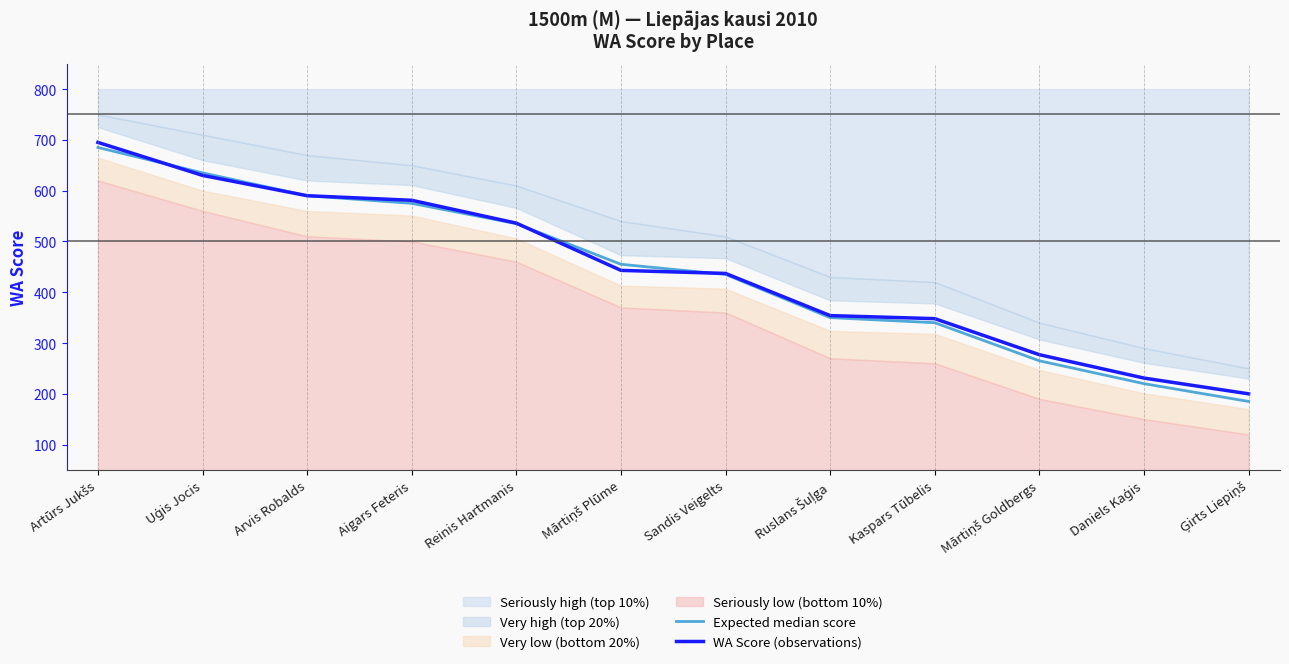

List the labels in order of WA Score (observations) value, smallest first.

Ģirts Liepiņš, Daniels Kaģis, Mārtiņš Goldbergs, Kaspars Tūbelis, Ruslans Šuļga, Sandis Veigelts, Mārtiņš Plūme, Reinis Hartmanis, Aigars Feteris, Arvis Robalds, Uģis Jocis, Artūrs Jukšs